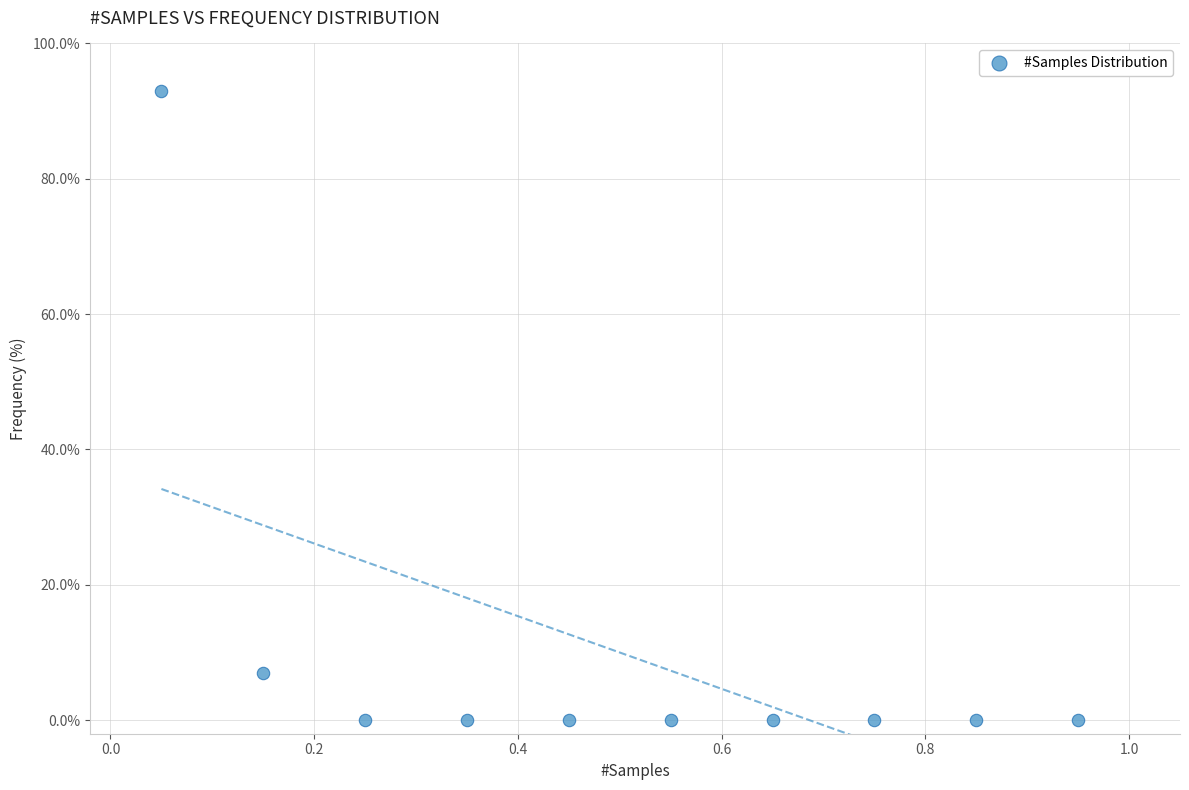

What is the range of X values (max minus min)?

0.9